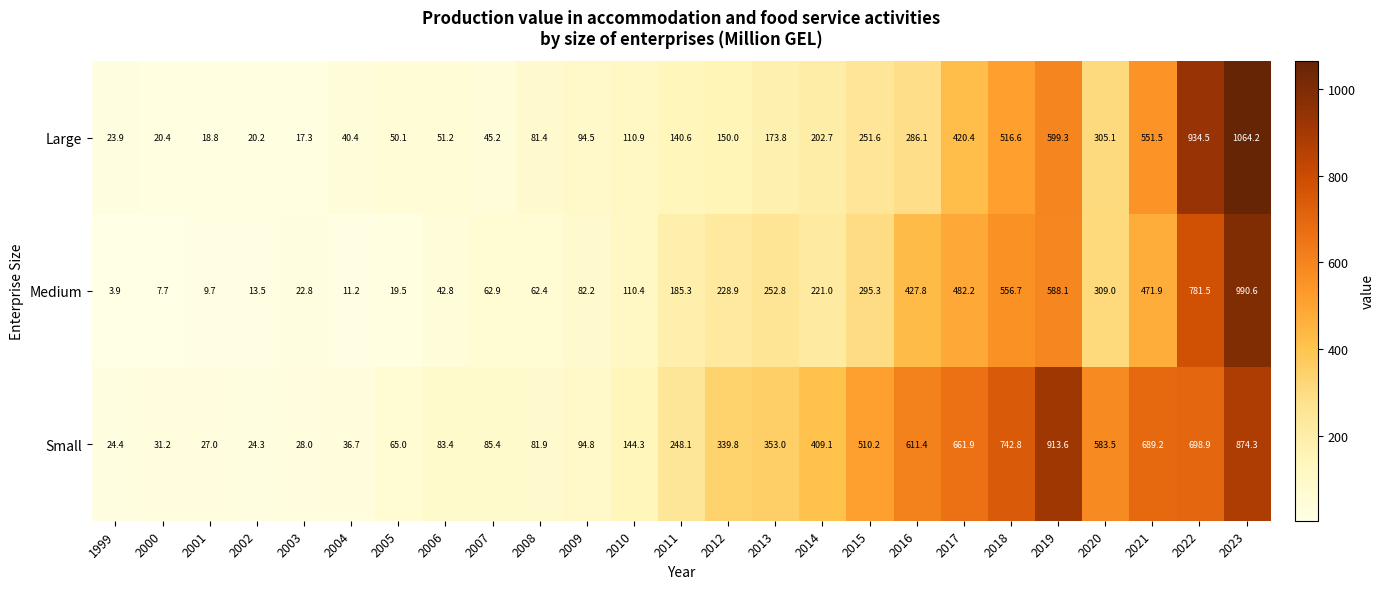

At which label does Medium reach its minimum?

1999